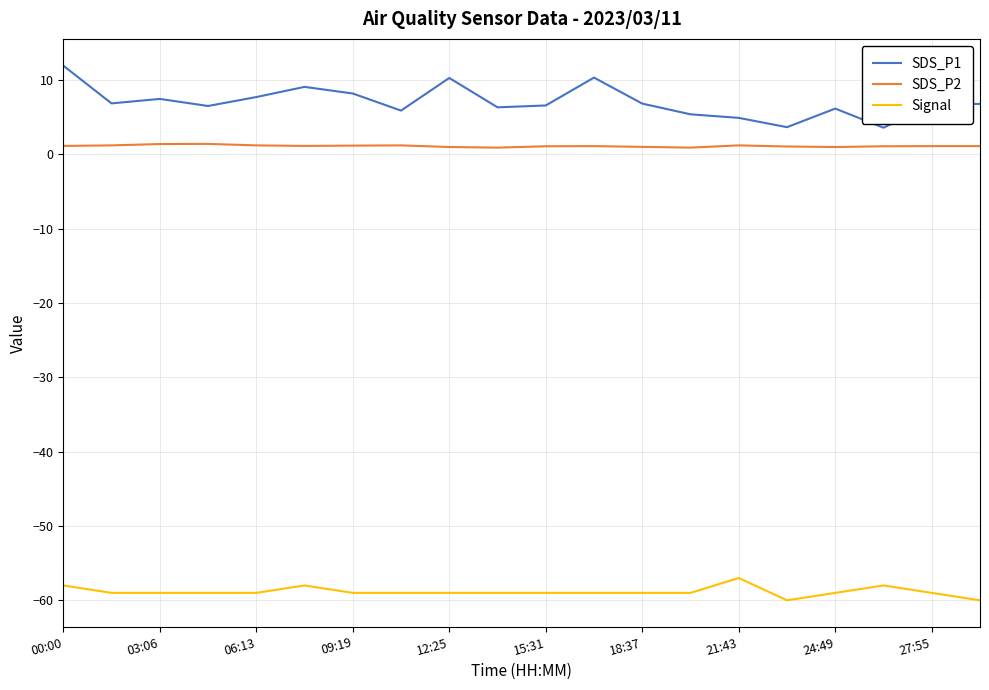

List the series in order of their peak value, highest first.

SDS_P1, SDS_P2, Signal